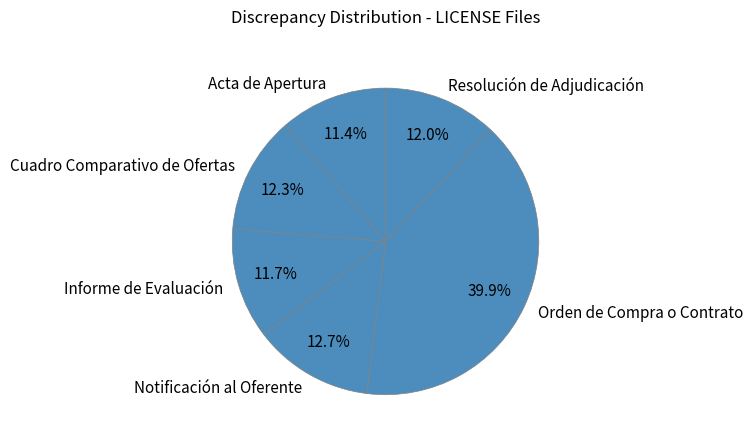

Does Cuadro Comparativo de Ofertas represent more than half of the total?

No